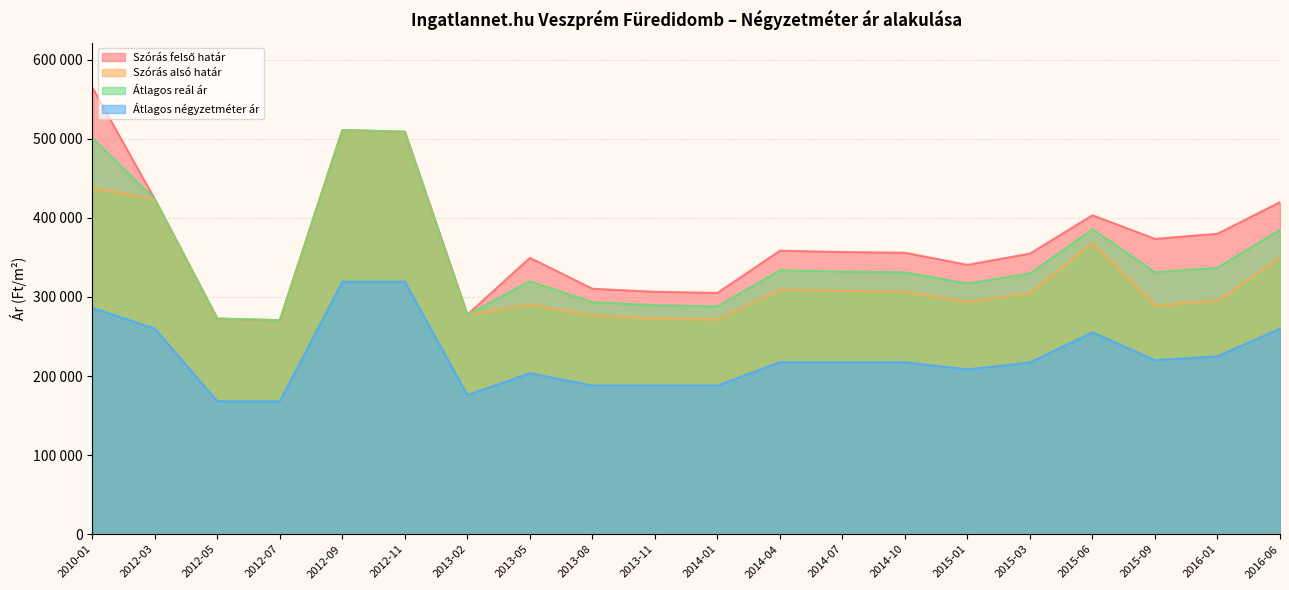

Does the chart display data point markers on the line(s)?

No